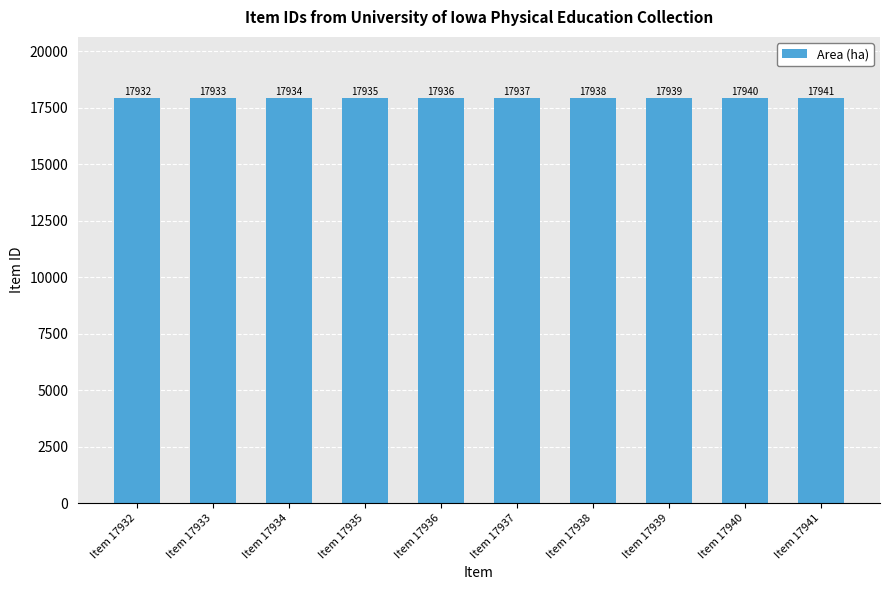

Which label corresponds to the largest value in the chart?

Item 17941